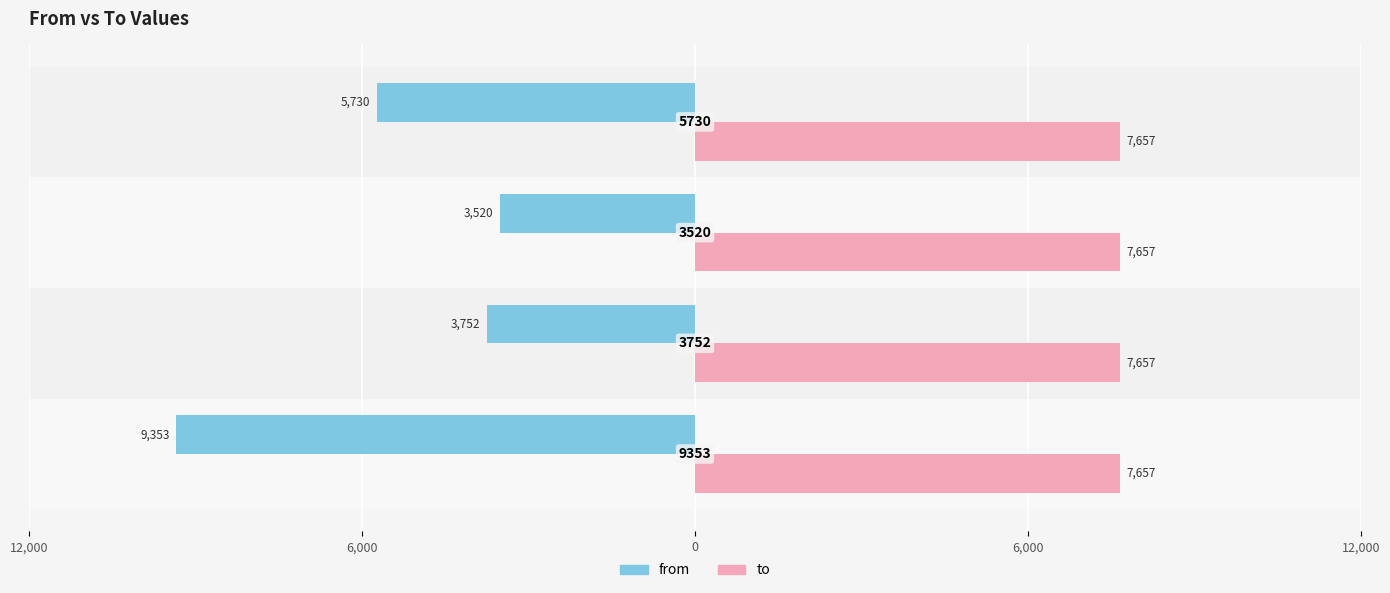

What are all the series names shown in the legend?

from, to